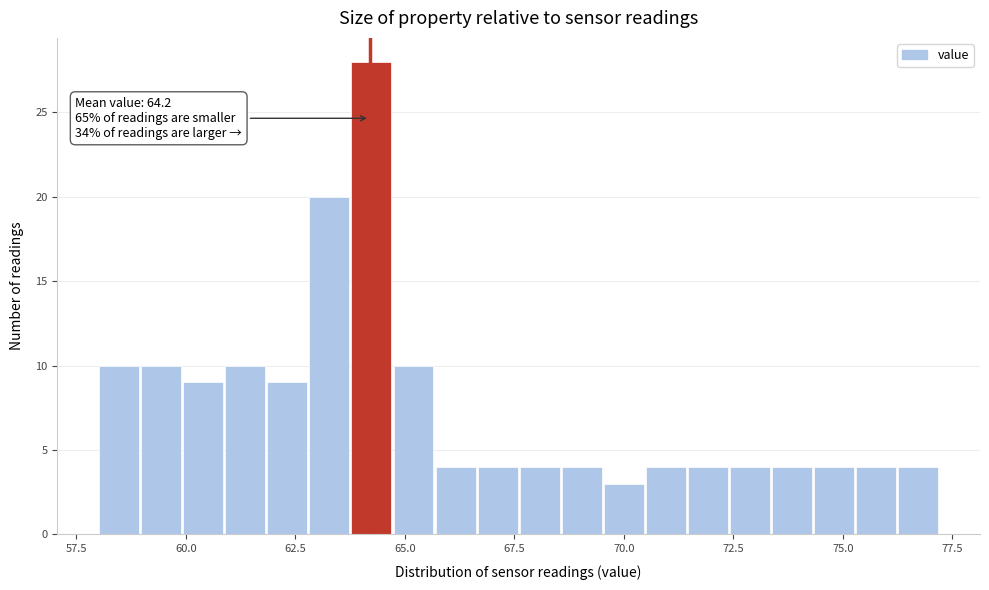

Around what value on the x-axis is the tallest bar? Give the approximate position of its centre, as read against the axis.

64.0